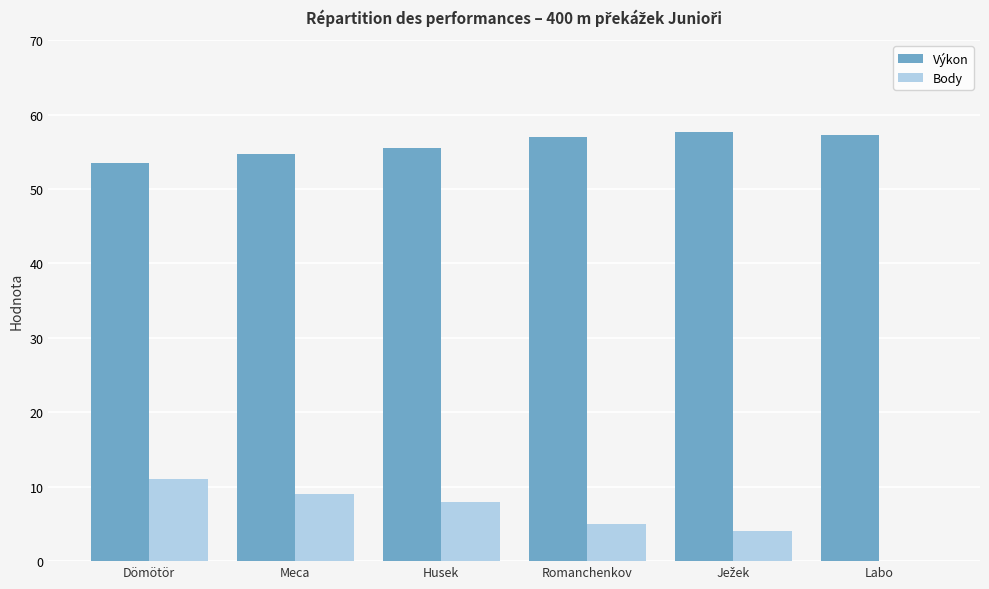

Which series has the largest total across all categories?

Výkon